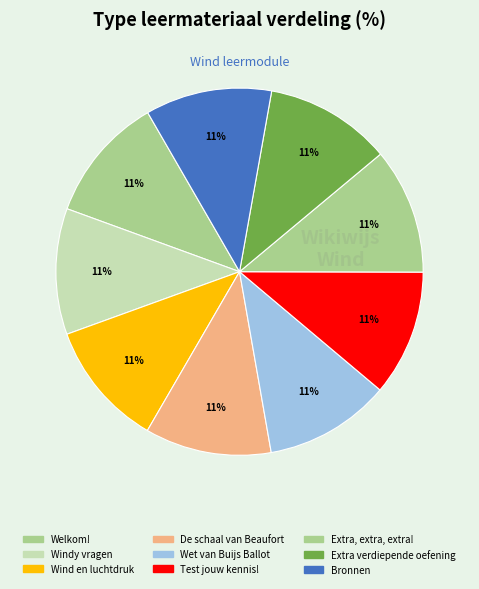

How many slices are in this pie chart?

9